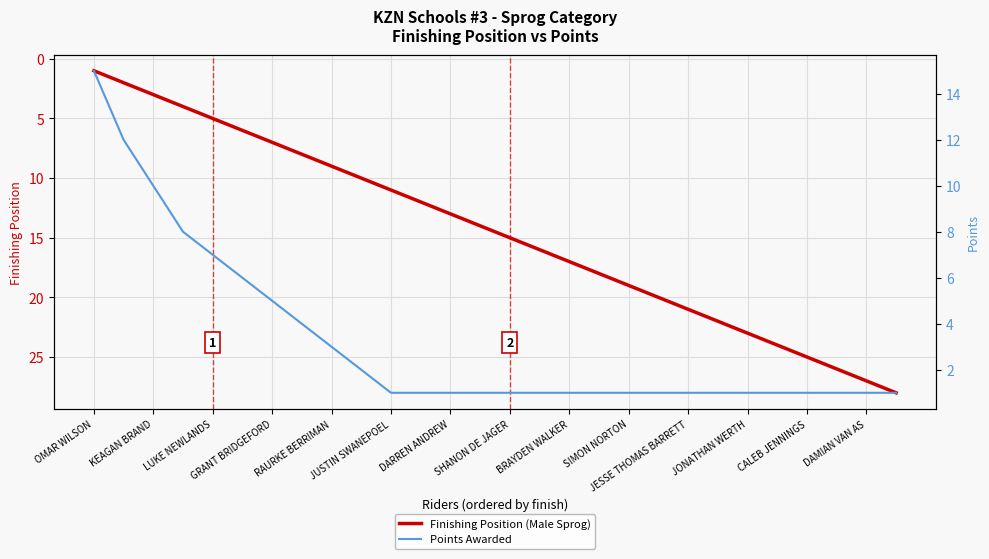

True or false: Finishing Position (Male Sprog) has a value of 10 at DAMIAN VAN AS.

False